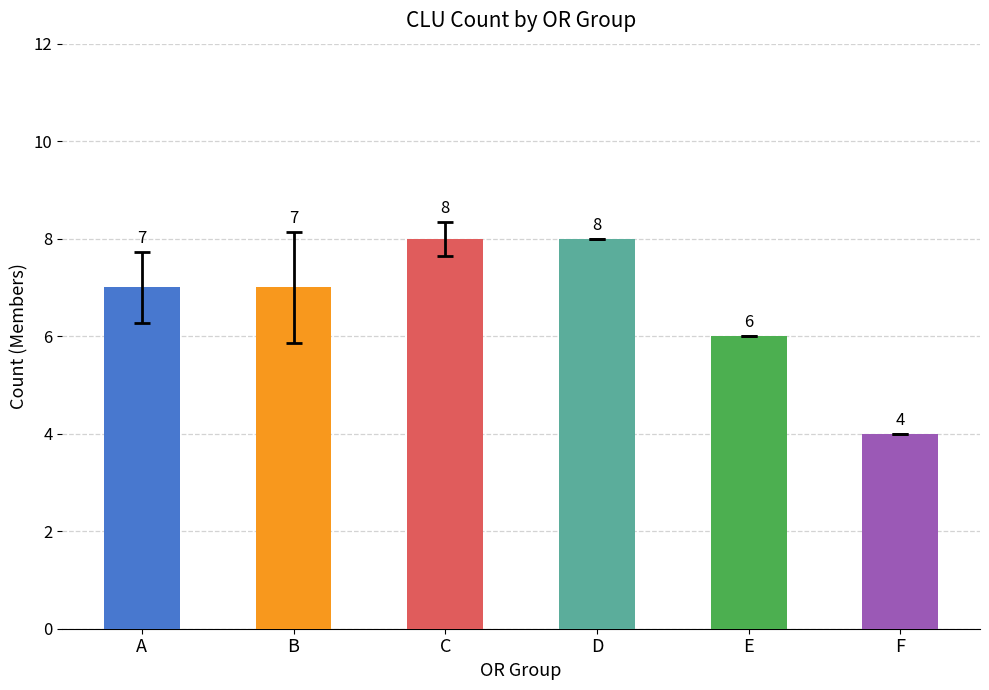

Which category has the lowest value across all series?

F